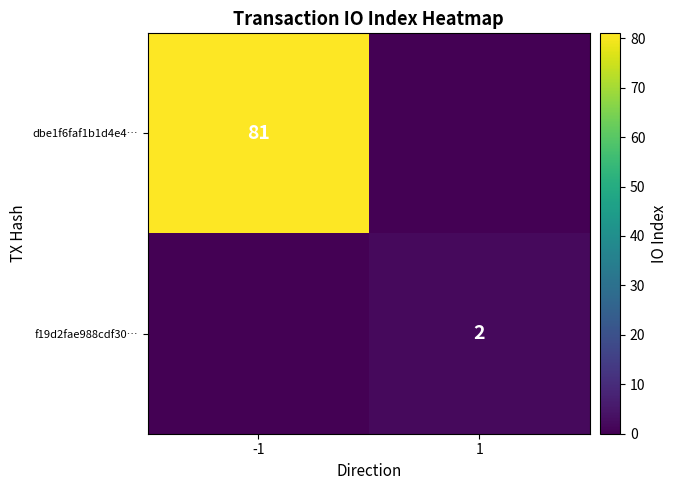

Is it true that dbe1f6faf1b1d4e4… equals 117 at -1?

False